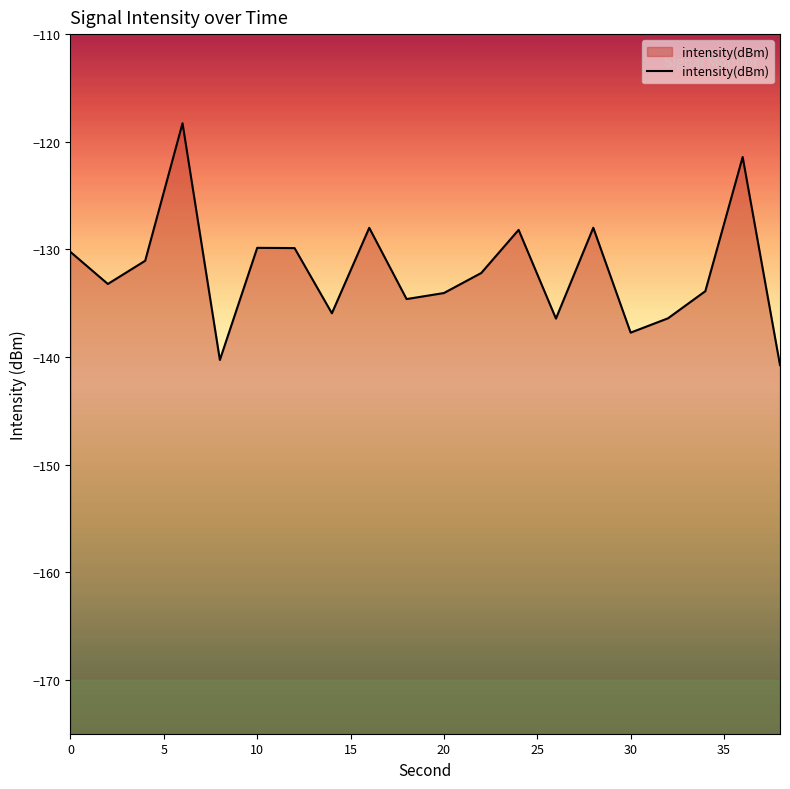

Does the chart display data point markers on the line(s)?

No